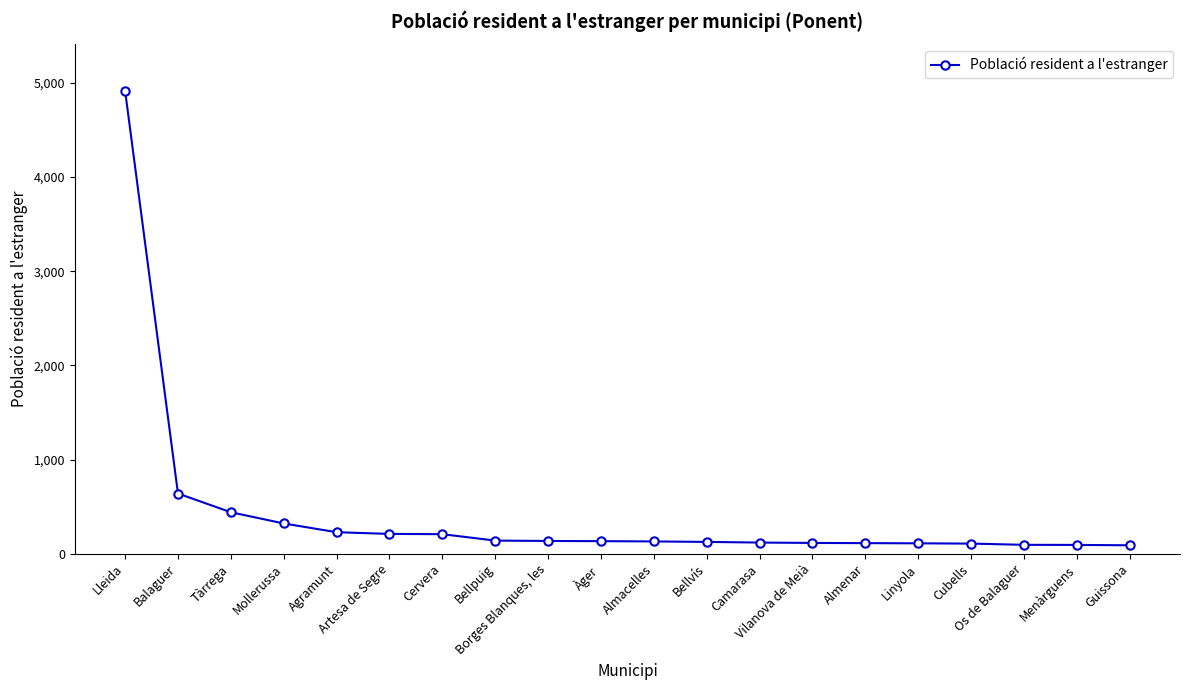

True or false: the data shows 117 at Tàrrega.

False